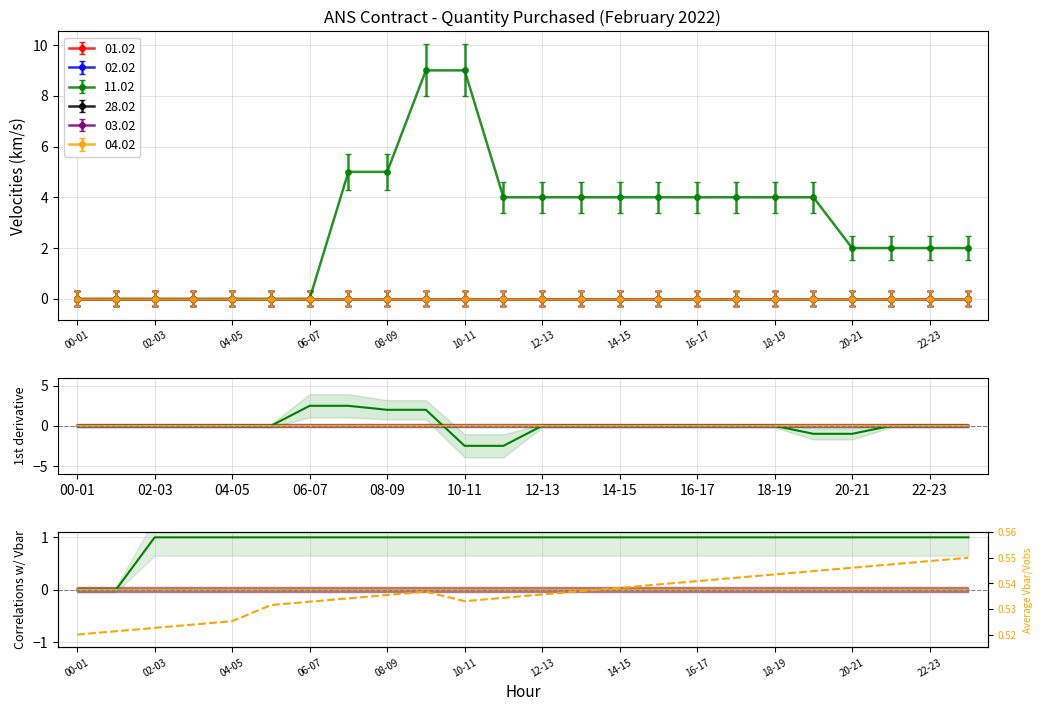

At which category does the chart reach its minimum across all series?

00-01